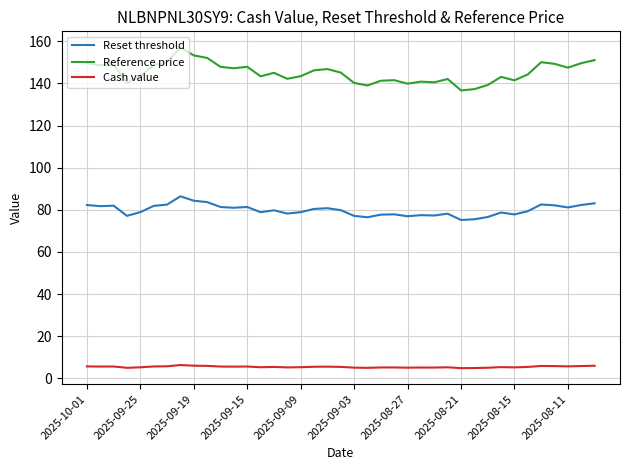

Which series has the largest range (max minus min)?

Reference price